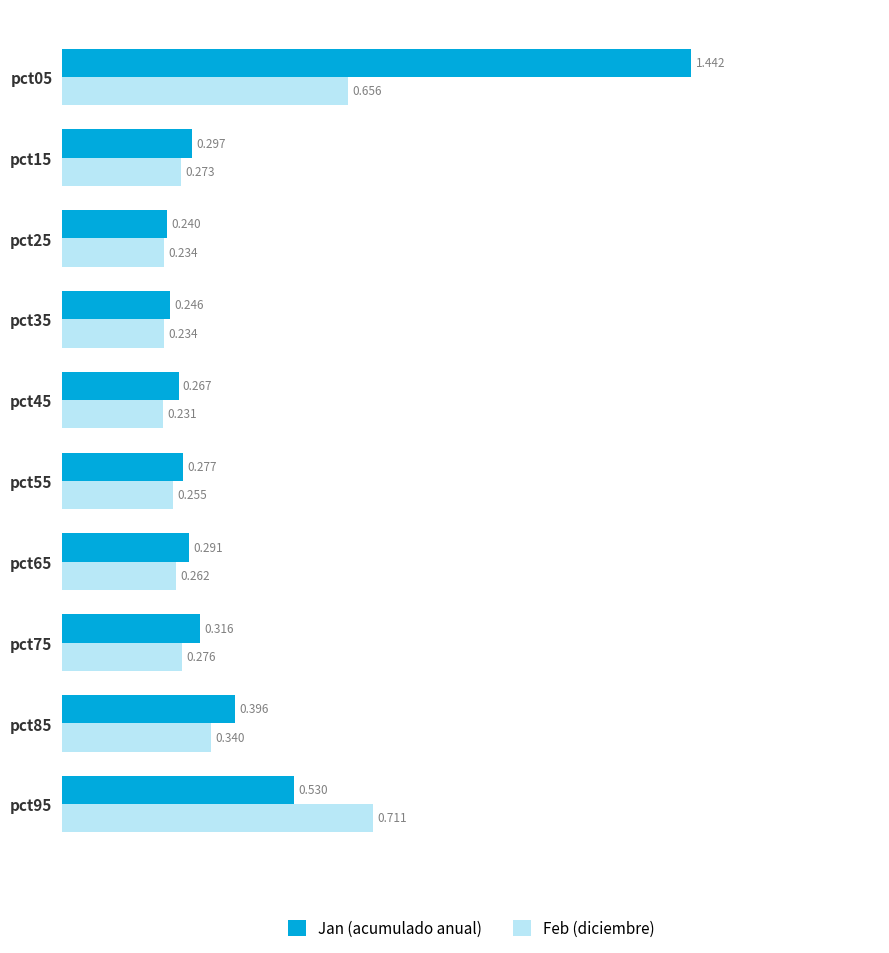

At how many categories does at least one series exceed 0?

10